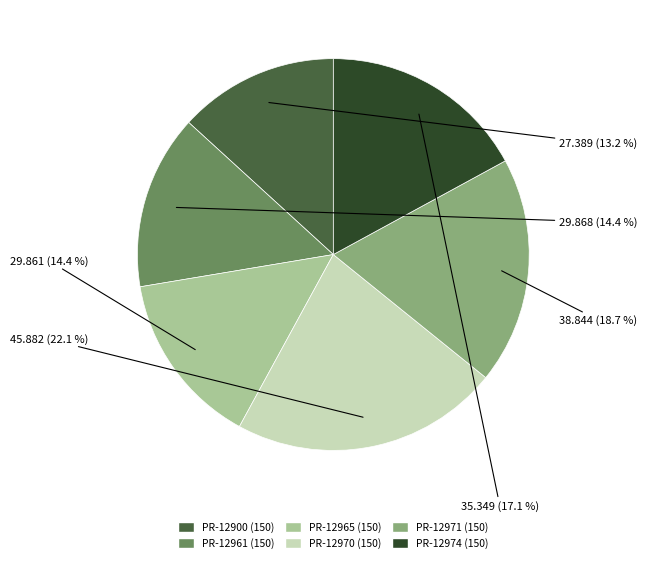

True or false: PR-12900 (150) accounts for 13% of the total.

True